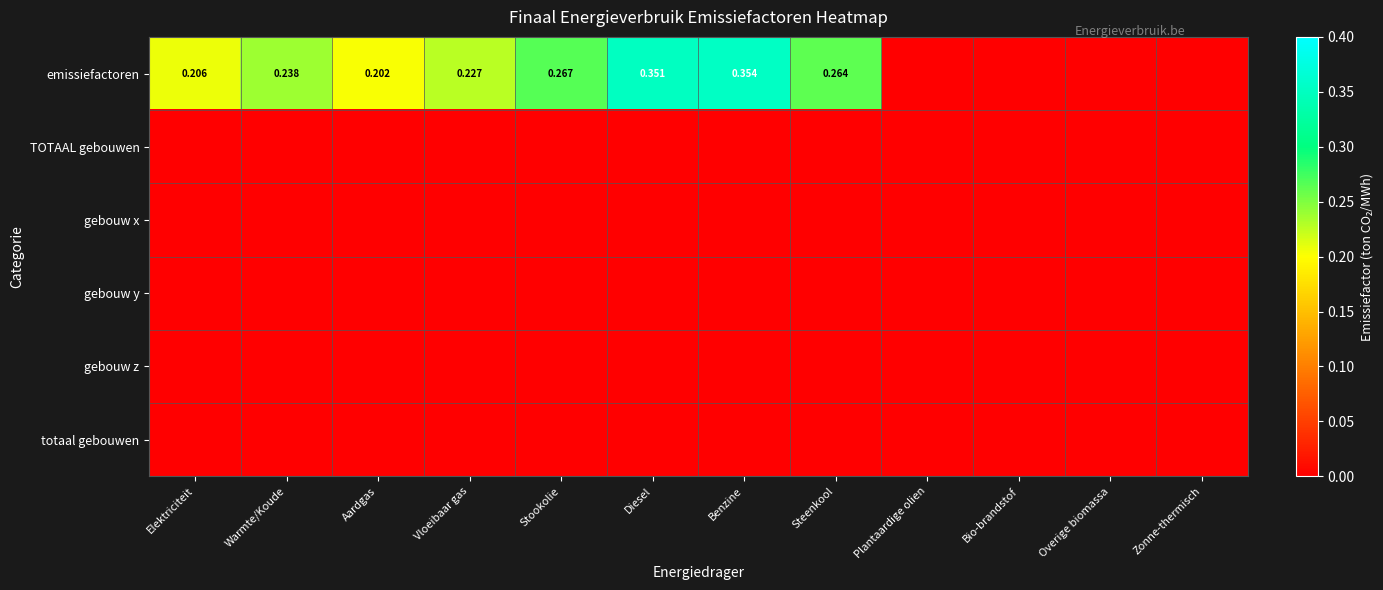

At how many categories does at least one series exceed 0?

8